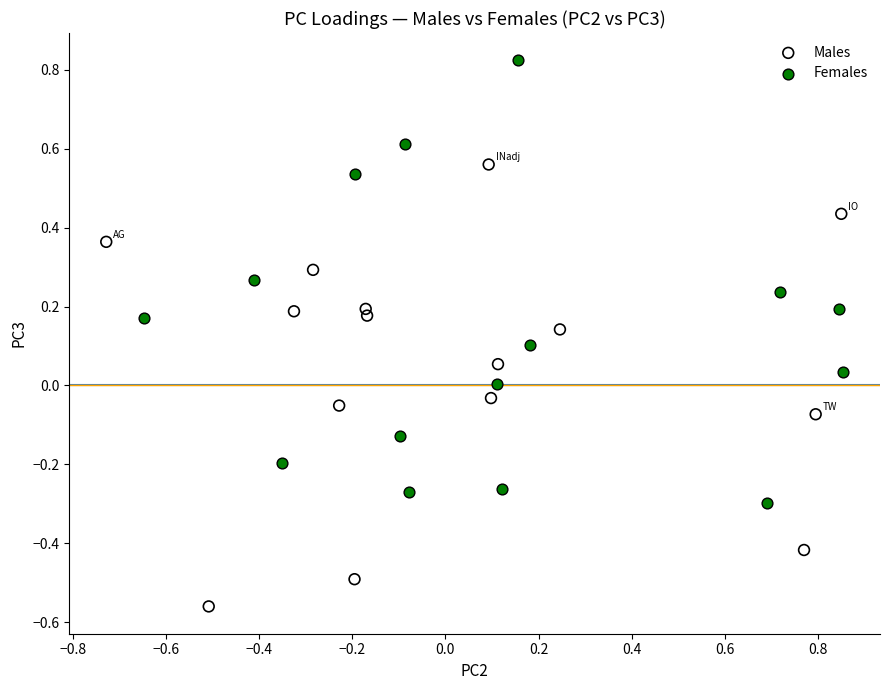

Which series reaches the minimum Y coordinate?

Males